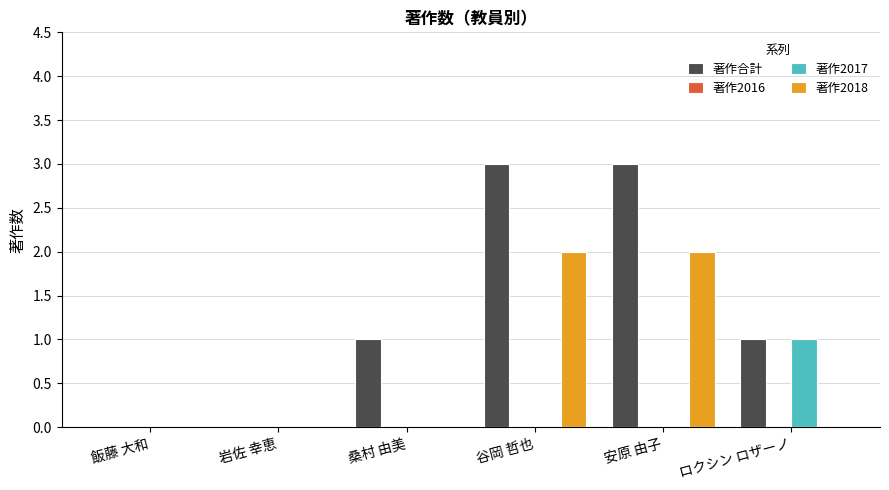

Reading left to right, what are all the values shown in this chart?

著作合計: 飯藤 大和=0	岩佐 幸恵=0	桑村 由美=1	谷岡 哲也=3	安原 由子=3	ロクシン ロザーノ=1
著作2017: 飯藤 大和=0	岩佐 幸恵=0	桑村 由美=0	谷岡 哲也=0	安原 由子=0	ロクシン ロザーノ=1
著作2018: 飯藤 大和=0	岩佐 幸恵=0	桑村 由美=0	谷岡 哲也=2	安原 由子=2	ロクシン ロザーノ=0